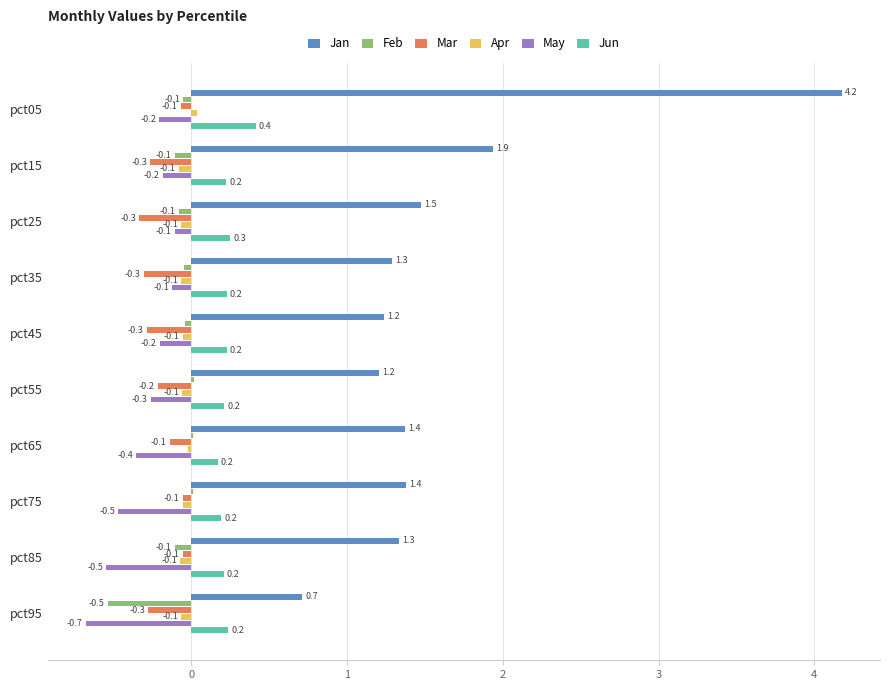

What is the sum of all Jan values?

16.1